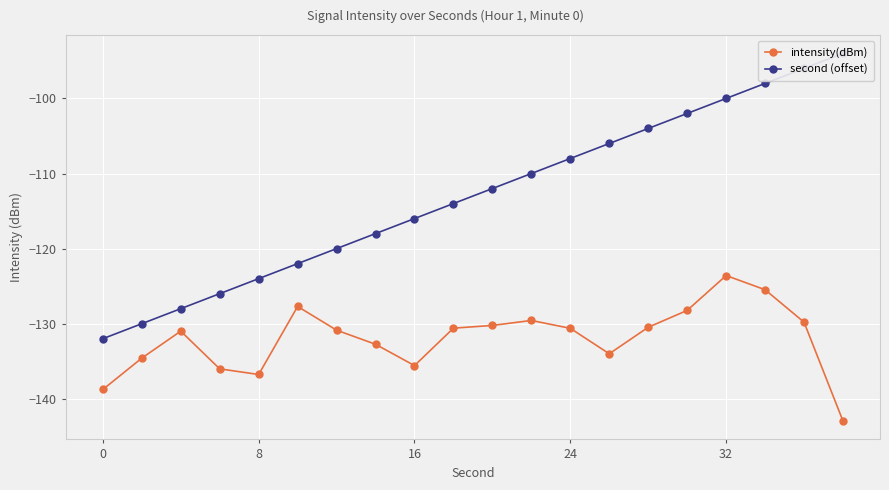

What is the sum of all second (offset) values?

-2260.0